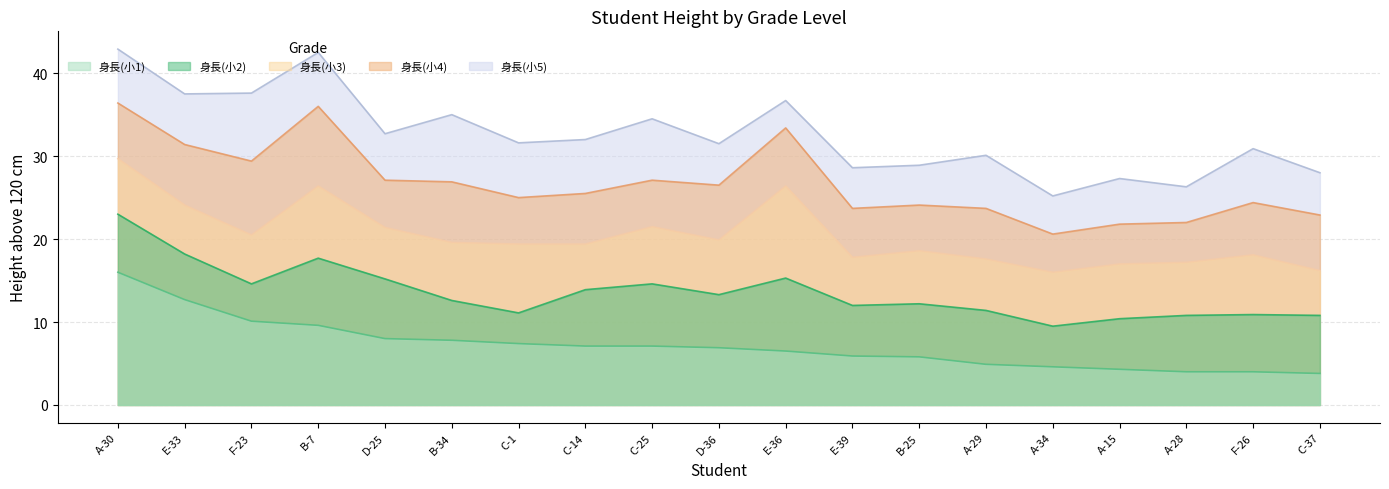

Is it true that 身長(小2) equals 21.2 at E-36?

False